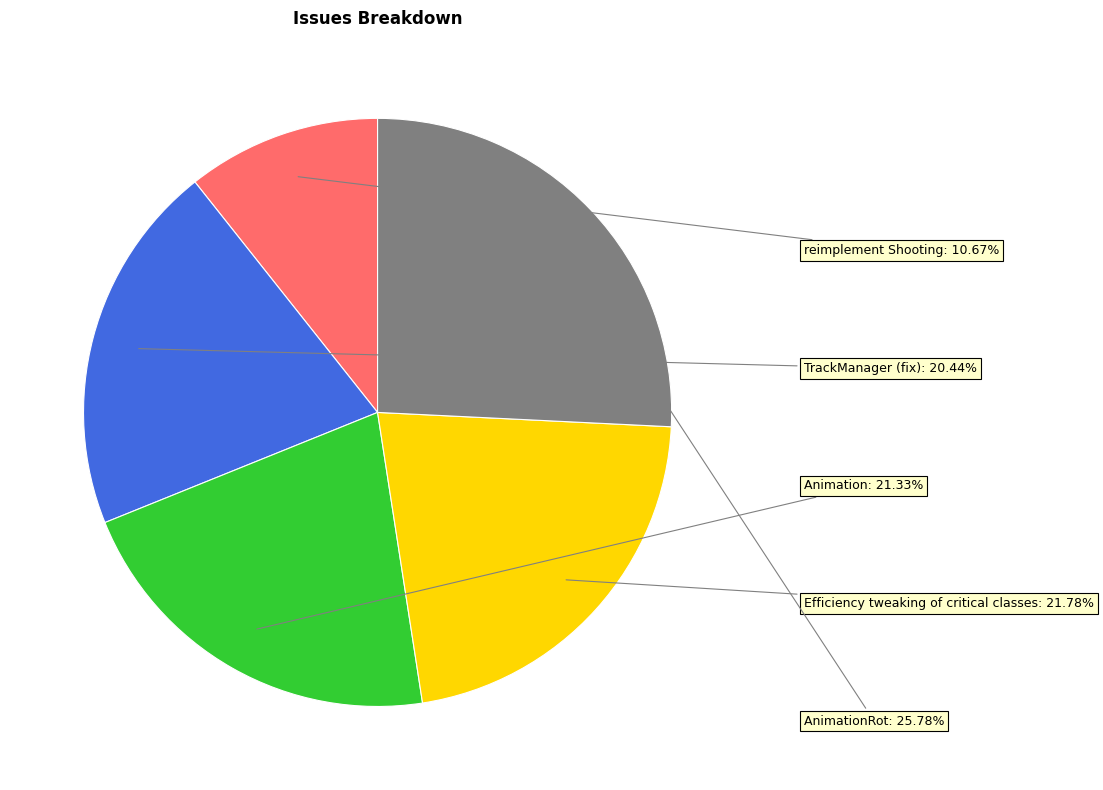

Count the number of slices in the pie.

5